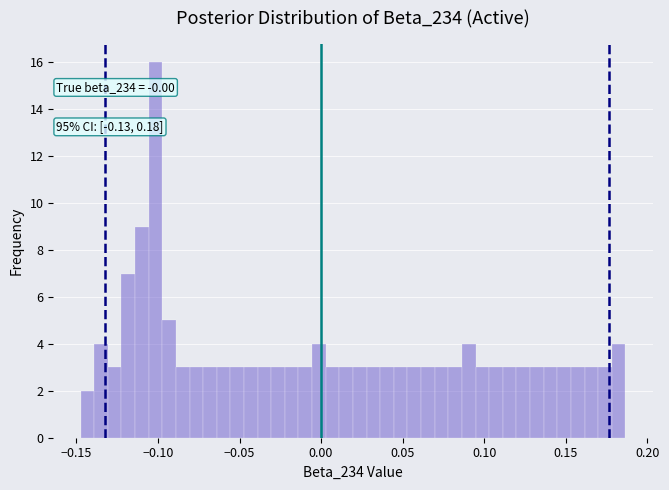

Read against the x-axis, roughly where is the centre of the tallest bar?

-0.100